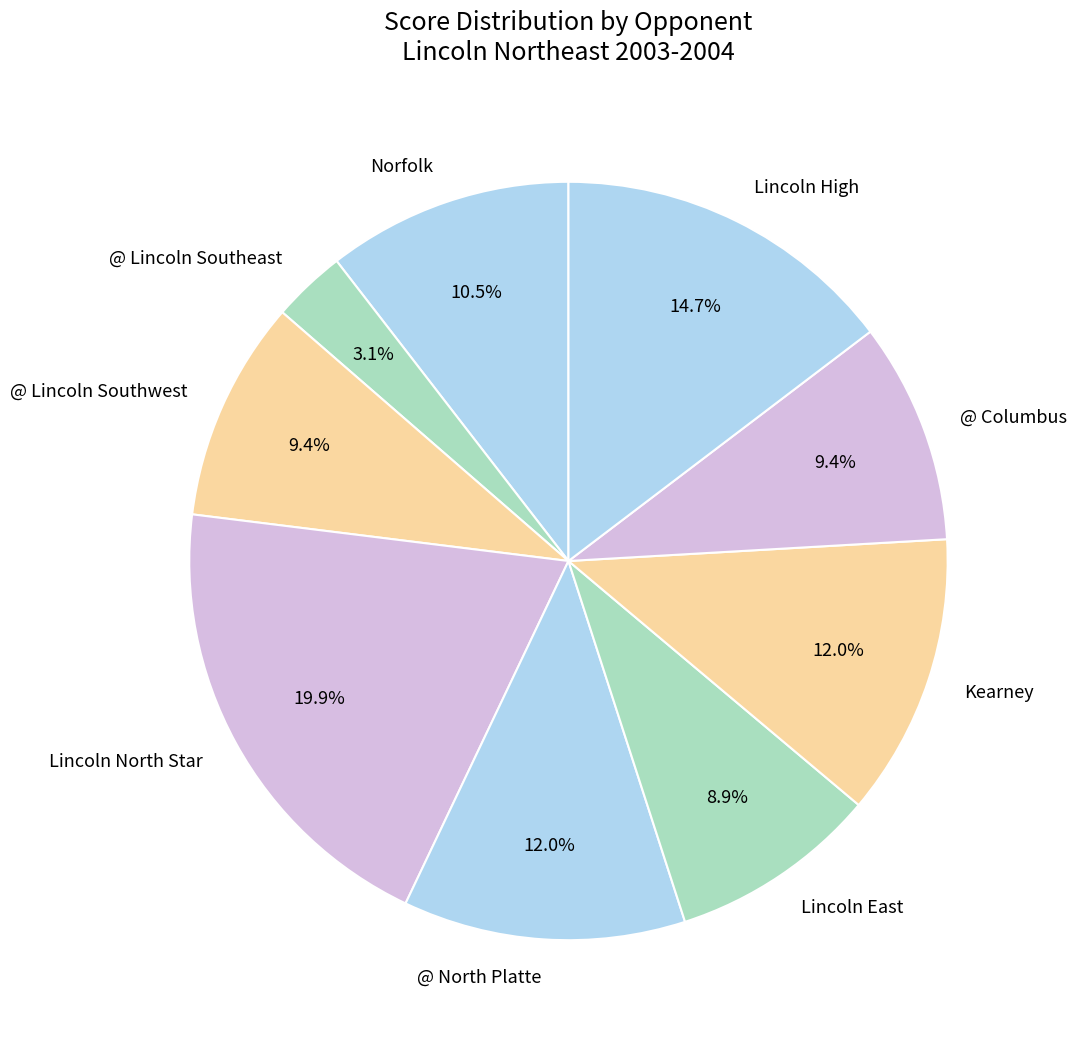

Which category has the biggest portion of the pie?

Lincoln North Star